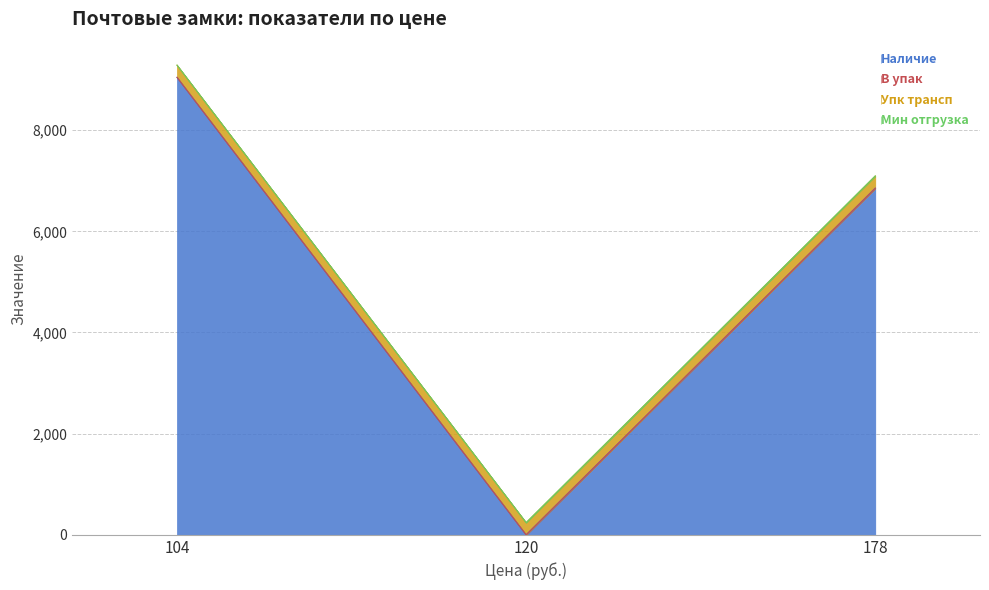

Which series has the largest total across all categories?

Наличие